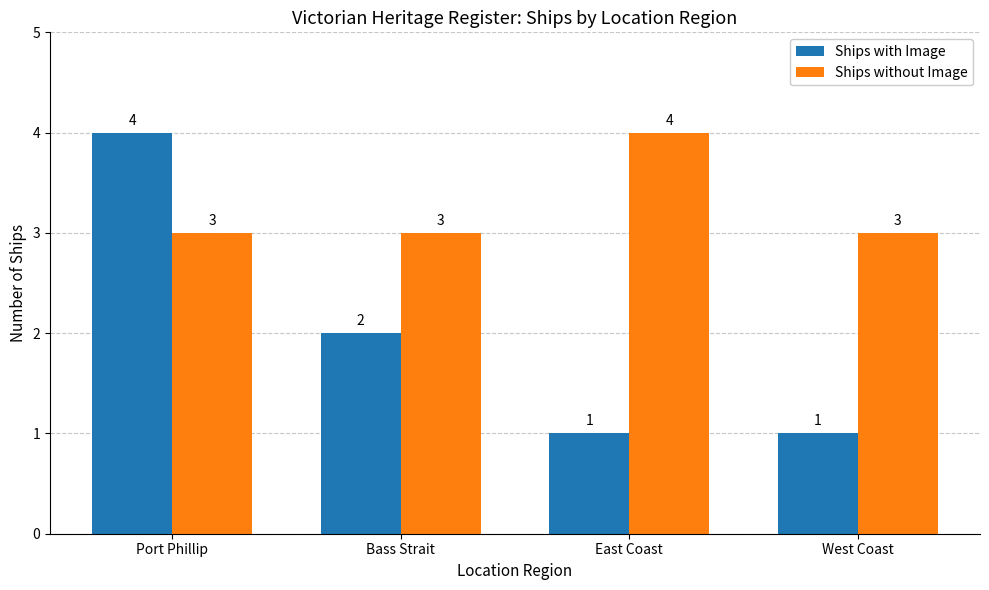

What position from the right is Port Phillip?

4